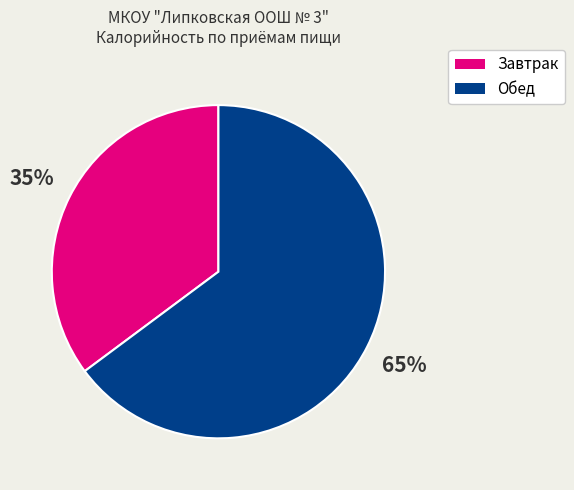

To the nearest percent, what is the average slice percentage?

50%